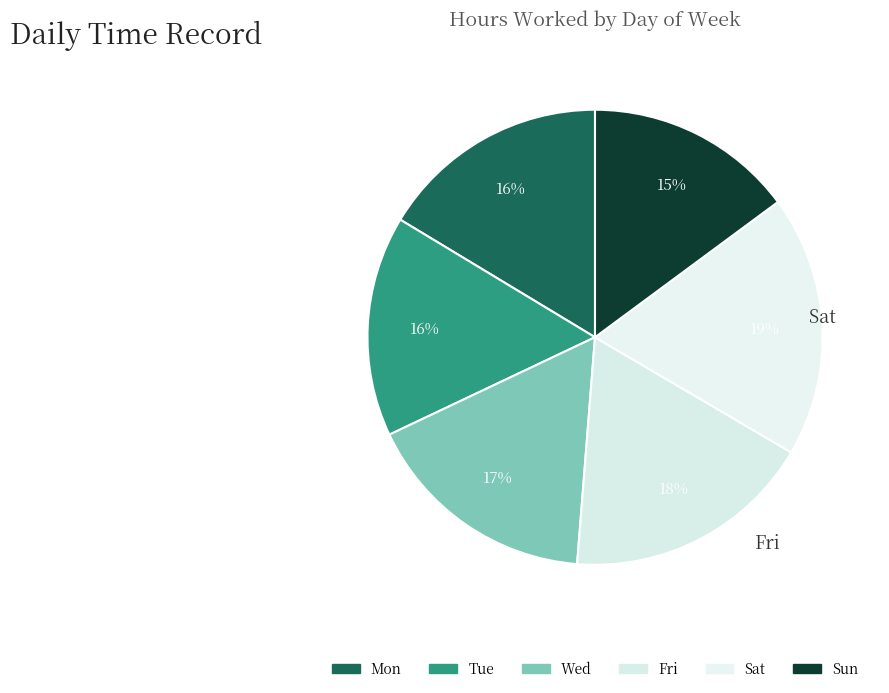

Count the number of slices in the pie.

6